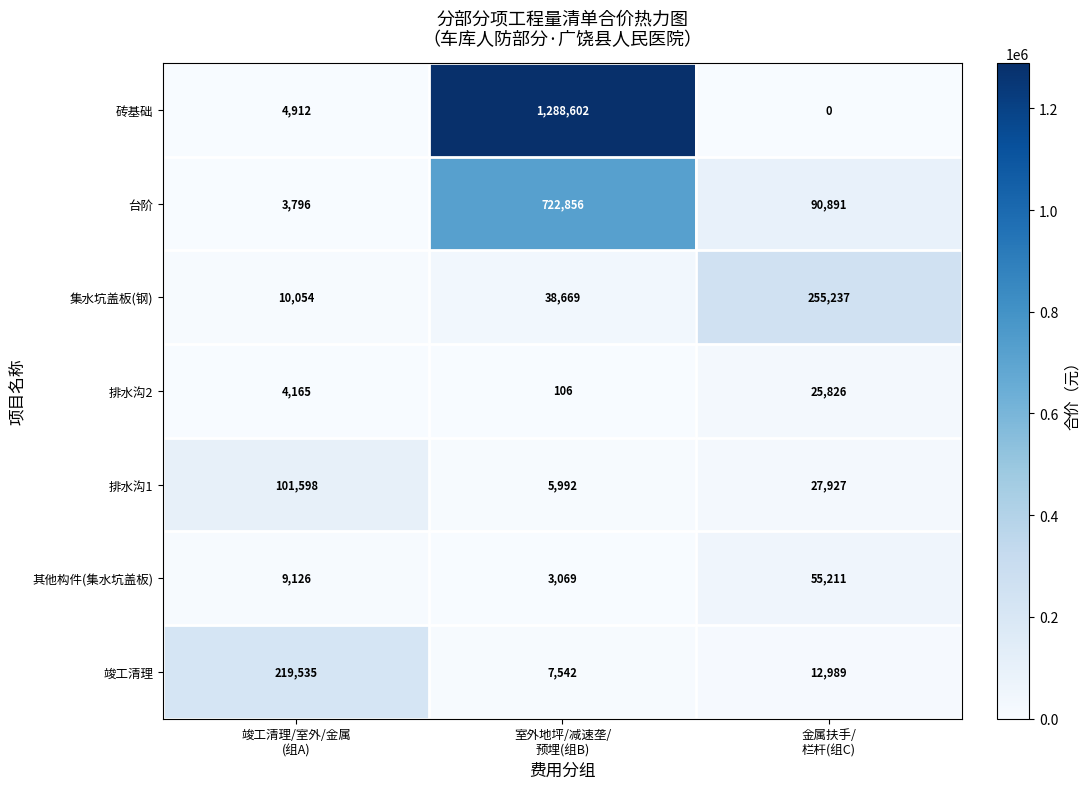

At which category is the sum across all series the highest?

室外地坪/减速垄/
预埋(组B)